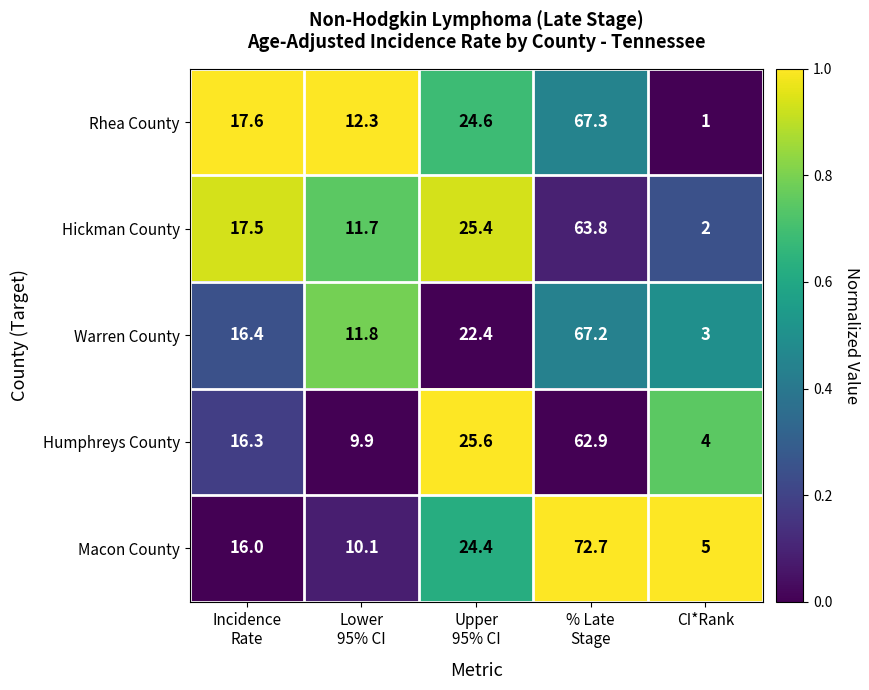

Reading left to right, what are all the values shown in this chart?

Rhea County: 17.6	12.3	24.6	67.3	1.0
Hickman County: 17.5	11.7	25.4	63.8	2.0
Warren County: 16.4	11.8	22.4	67.2	3.0
Humphreys County: 16.3	9.9	25.6	62.9	4.0
Macon County: 16.0	10.1	24.4	72.7	5.0